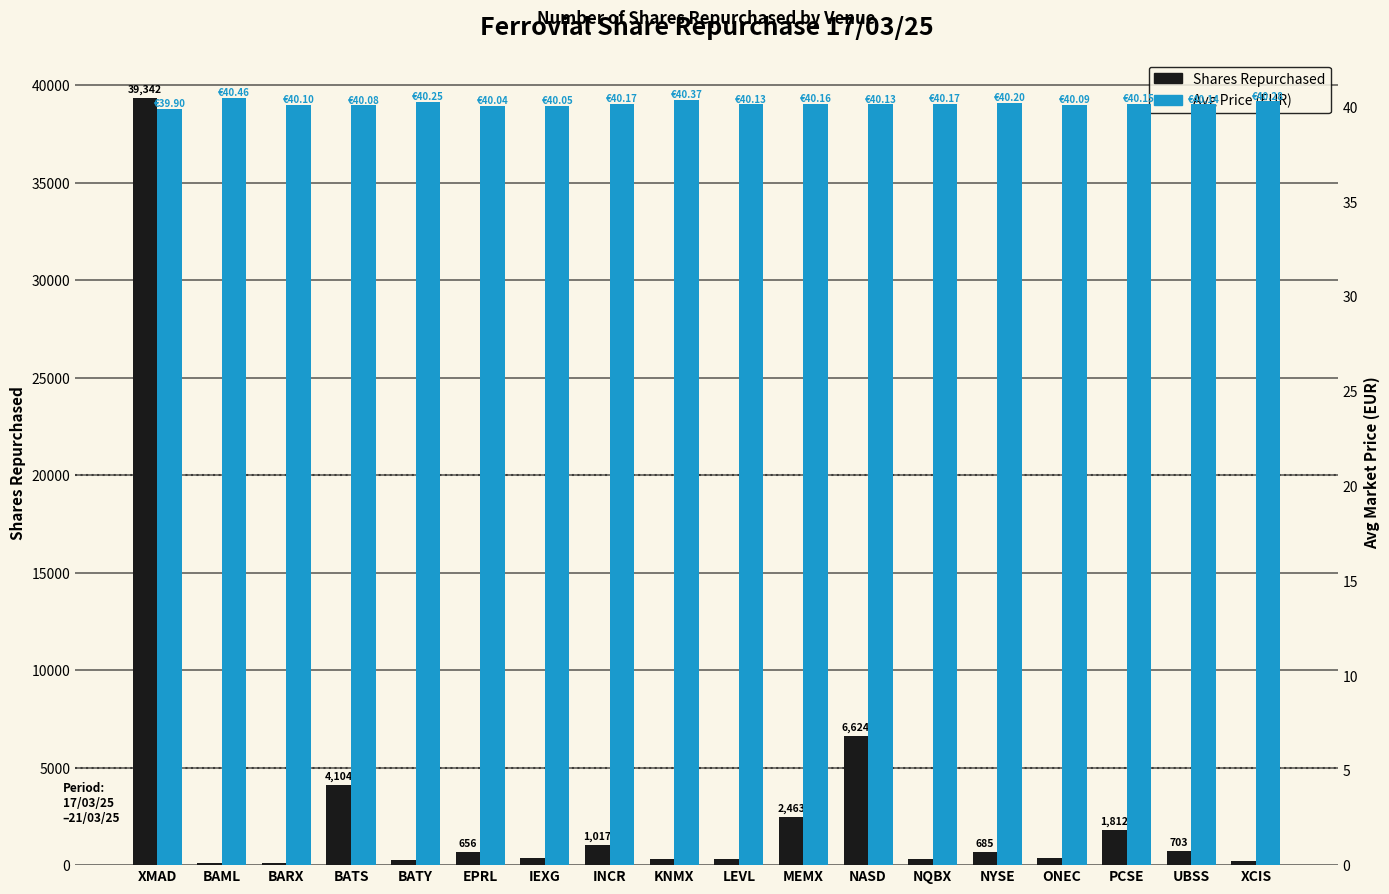

Which series changed the most between LEVL and PCSE?

Shares Repurchased